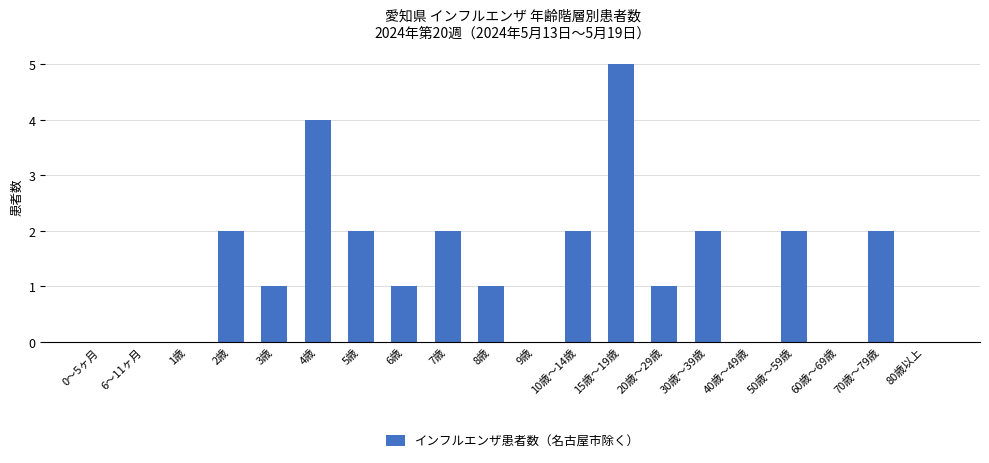

Does the chart contain stacked bars?

No